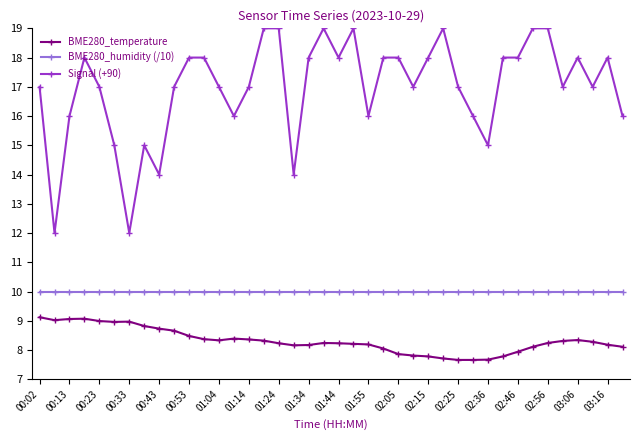

True or false: BME280_humidity (/10) and Signal (+90) cross at least once.

False